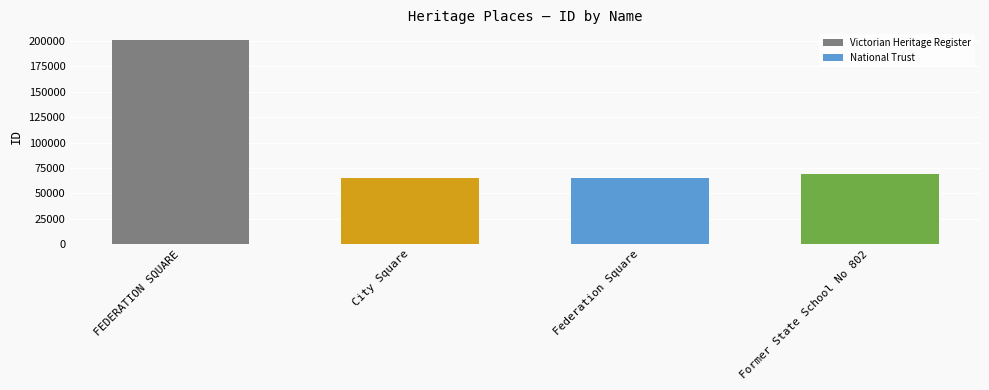

How many series are shown in this chart?

1